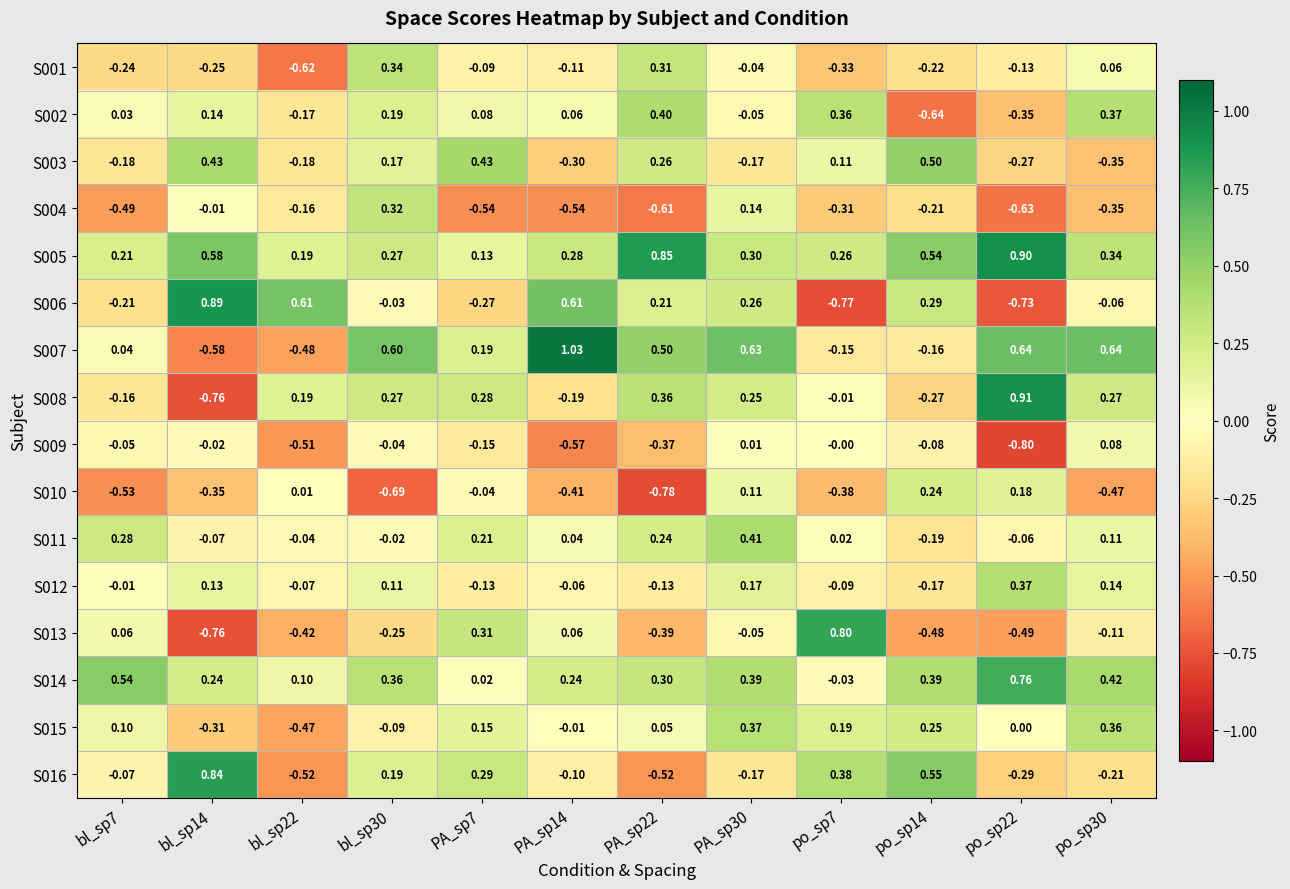

Is the value of S016 at PA_sp22 greater than the value of S014 at PA_sp7?

No